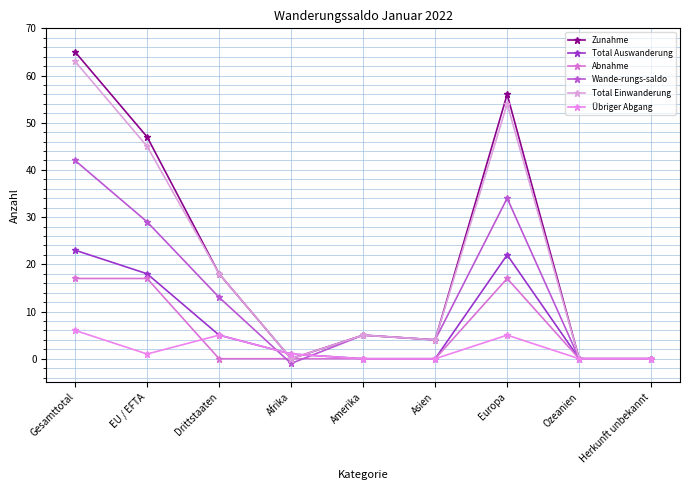

Between which two adjacent categories do Abnahme and Übriger Abgang first intersect?

EU / EFTA and Drittstaaten